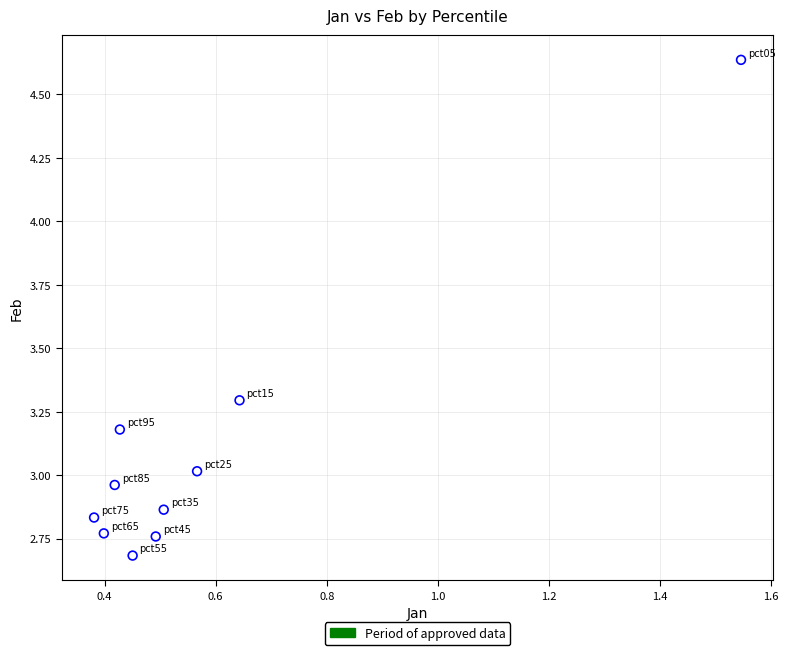

What is the average Y value?

3.1